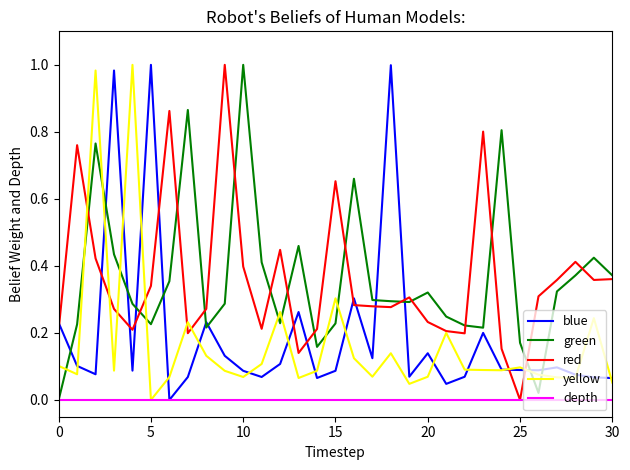

True or false: blue and green cross at least once.

True